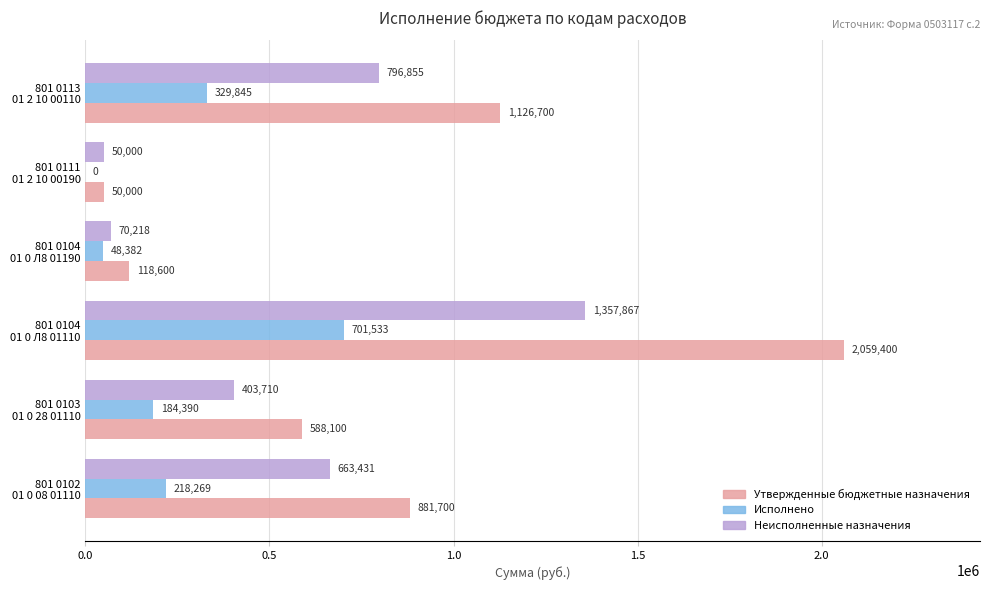

Which series has the largest range (max minus min)?

Утвержденные бюджетные назначения